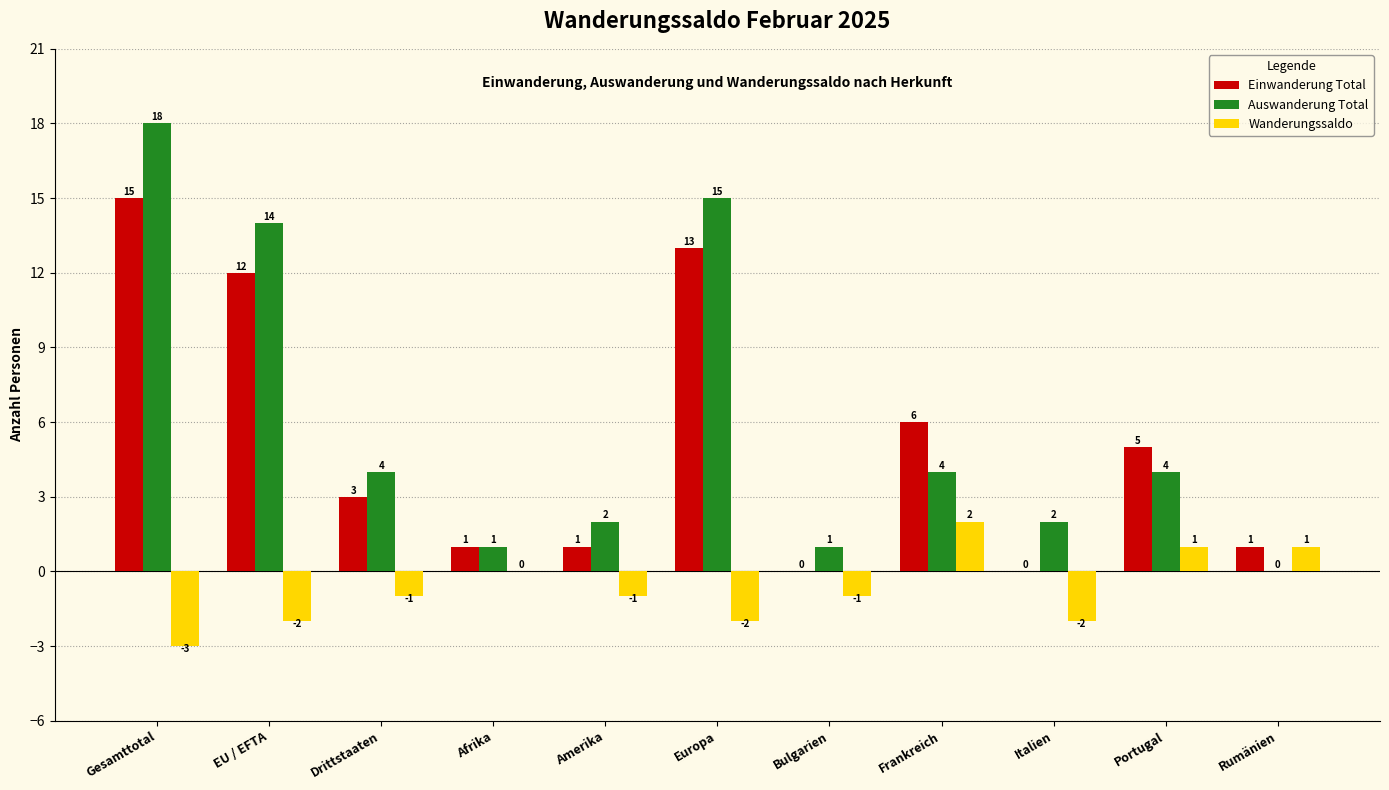

True or false: Einwanderung Total has a value of 3 at Drittstaaten.

True